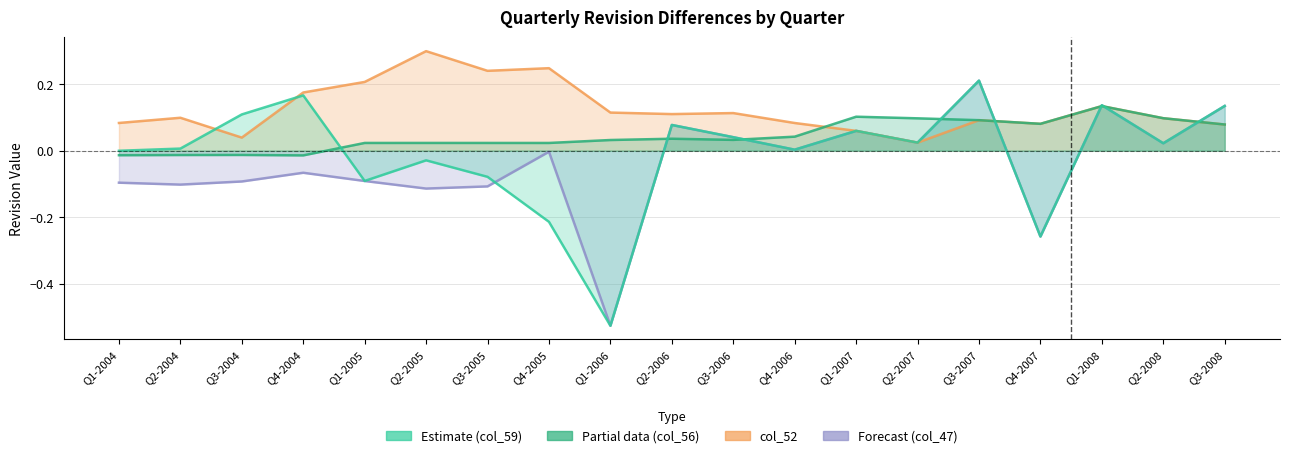

What is the maximum value shown in the chart?

0.3